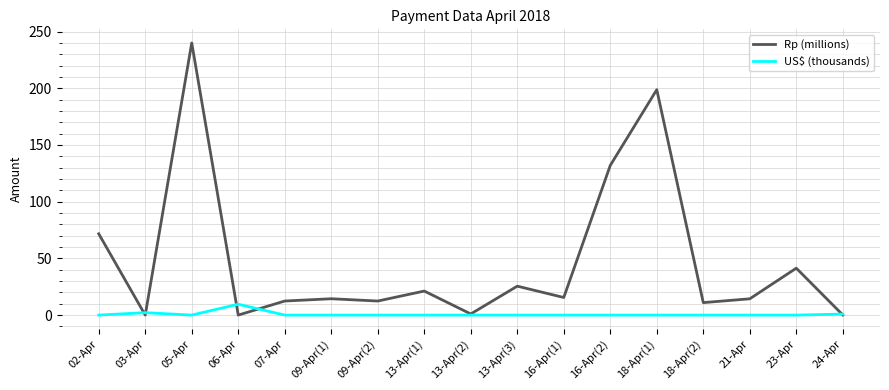

At which label does Rp (millions) first exceed 14?

02-Apr